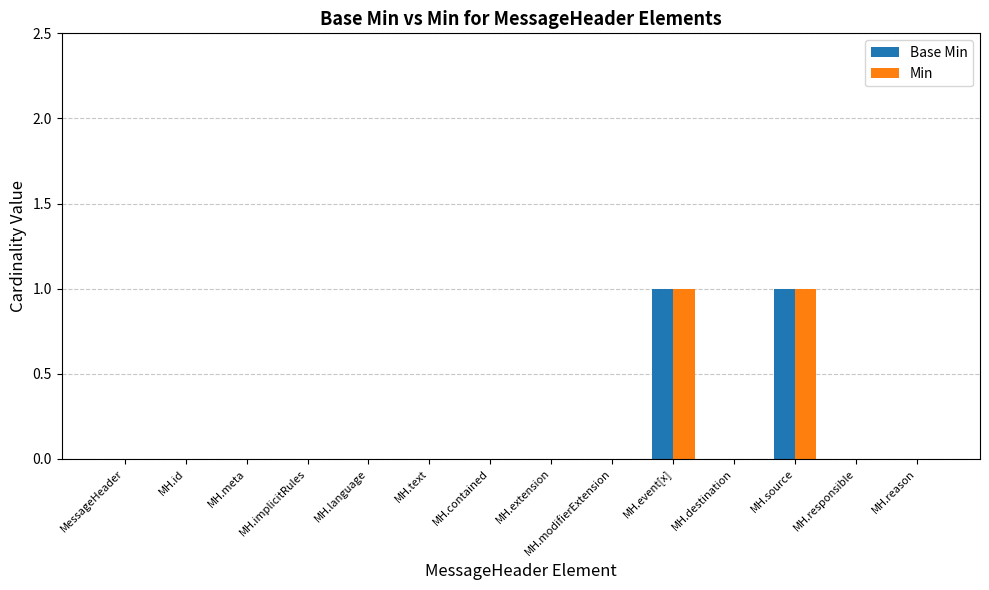

The value of Min at MH.contained is 1. True or false?

False